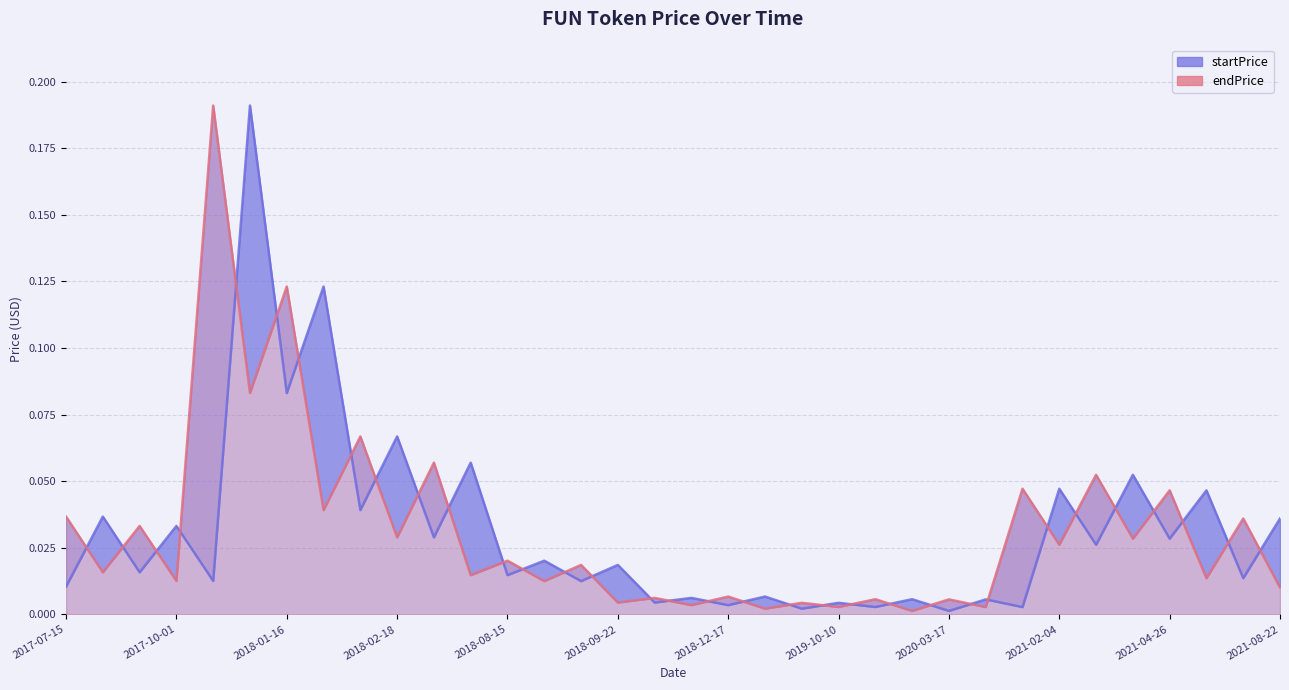

Which series has the largest total across all categories?

startPrice line